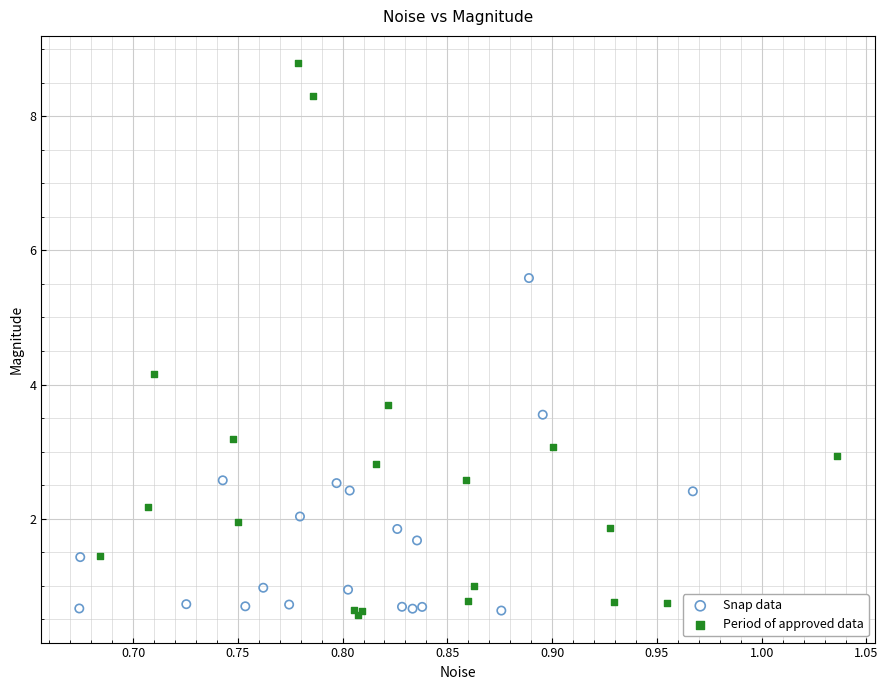

What are all the series names shown in the legend?

Snap data, Period of approved data